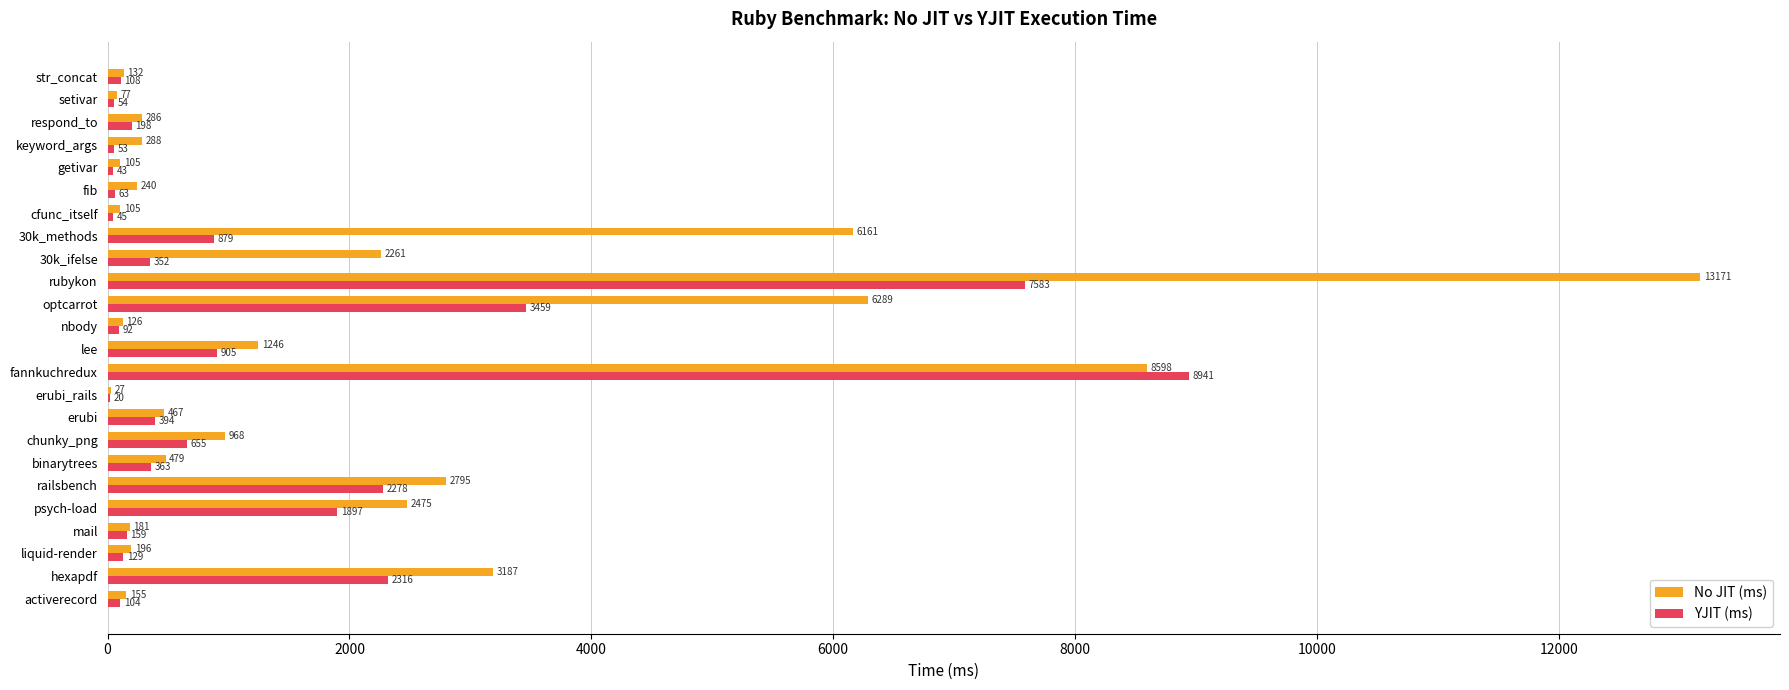

At which label is YJIT (ms) closest to 4480?

optcarrot